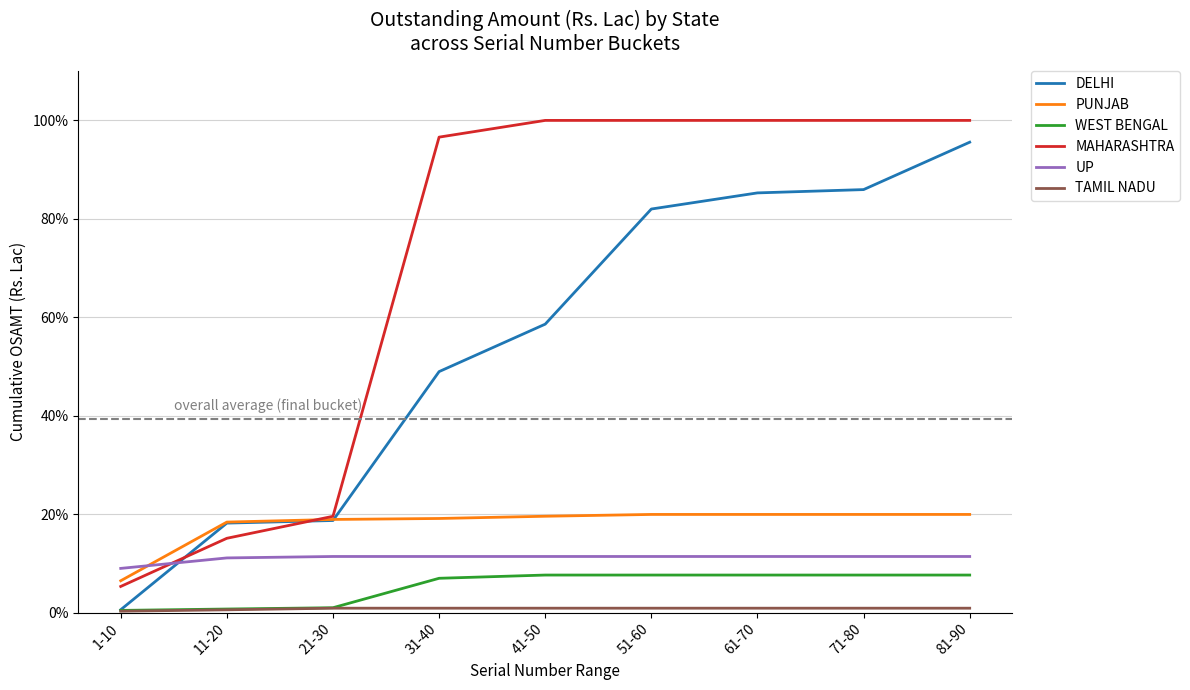

Count the number of categories in the chart.

9